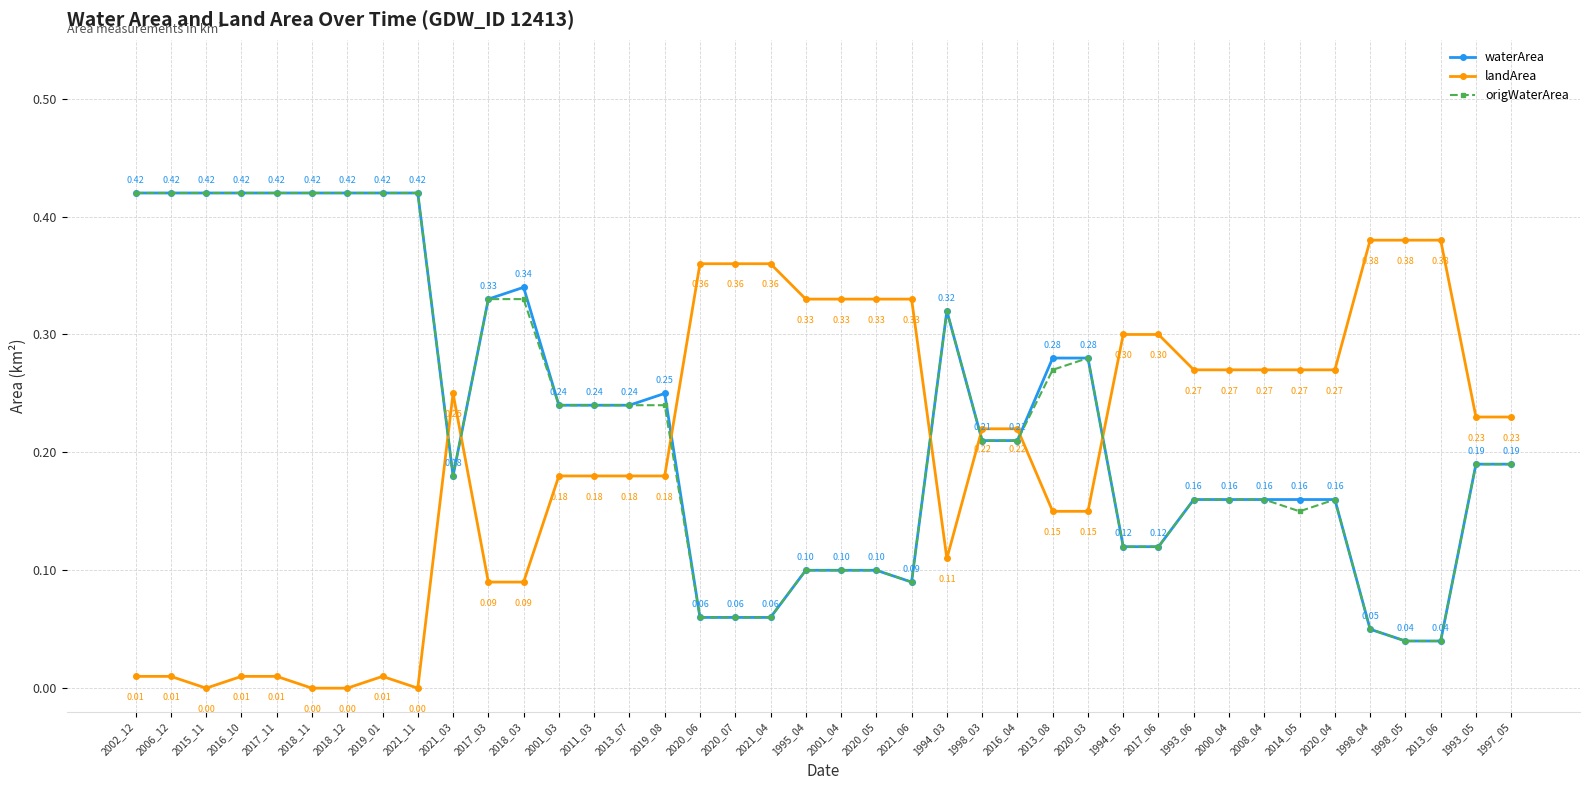

Between which two adjacent categories do landArea and waterArea first intersect?

2021_11 and 2021_03